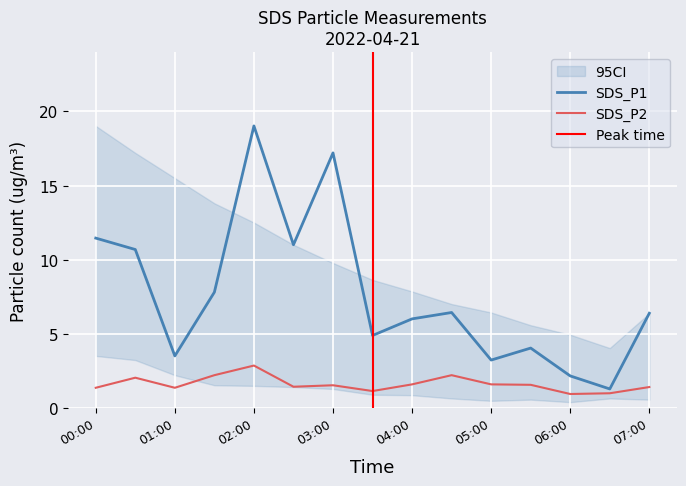

What position from the right is 01:30?

12